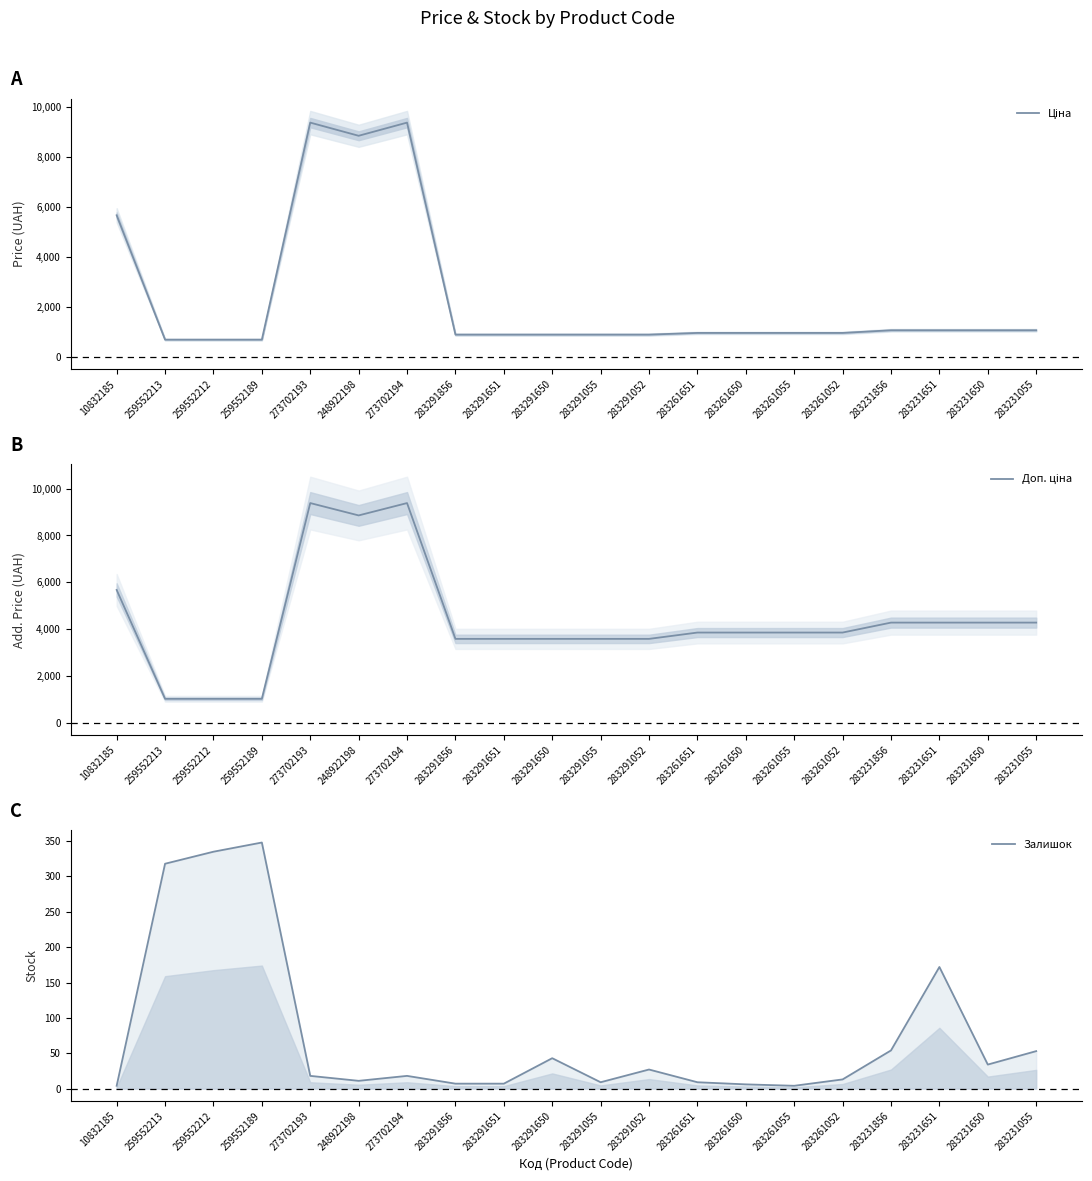

Which label corresponds to the smallest value in the chart?

10832185